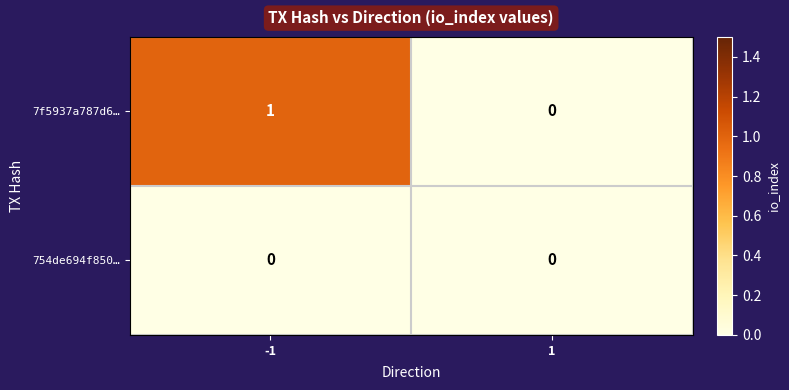

The value of 754de694f850… at 1 is 0. True or false?

True